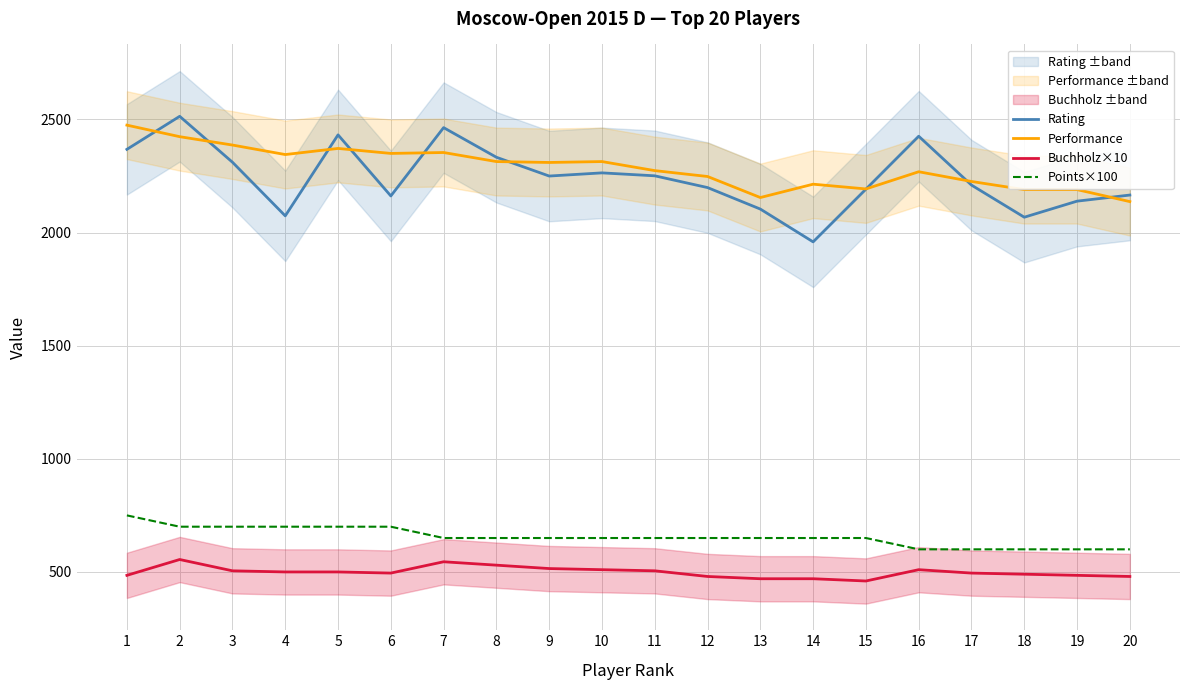

What is the sum of the Rating values at 3 and 11?

4562